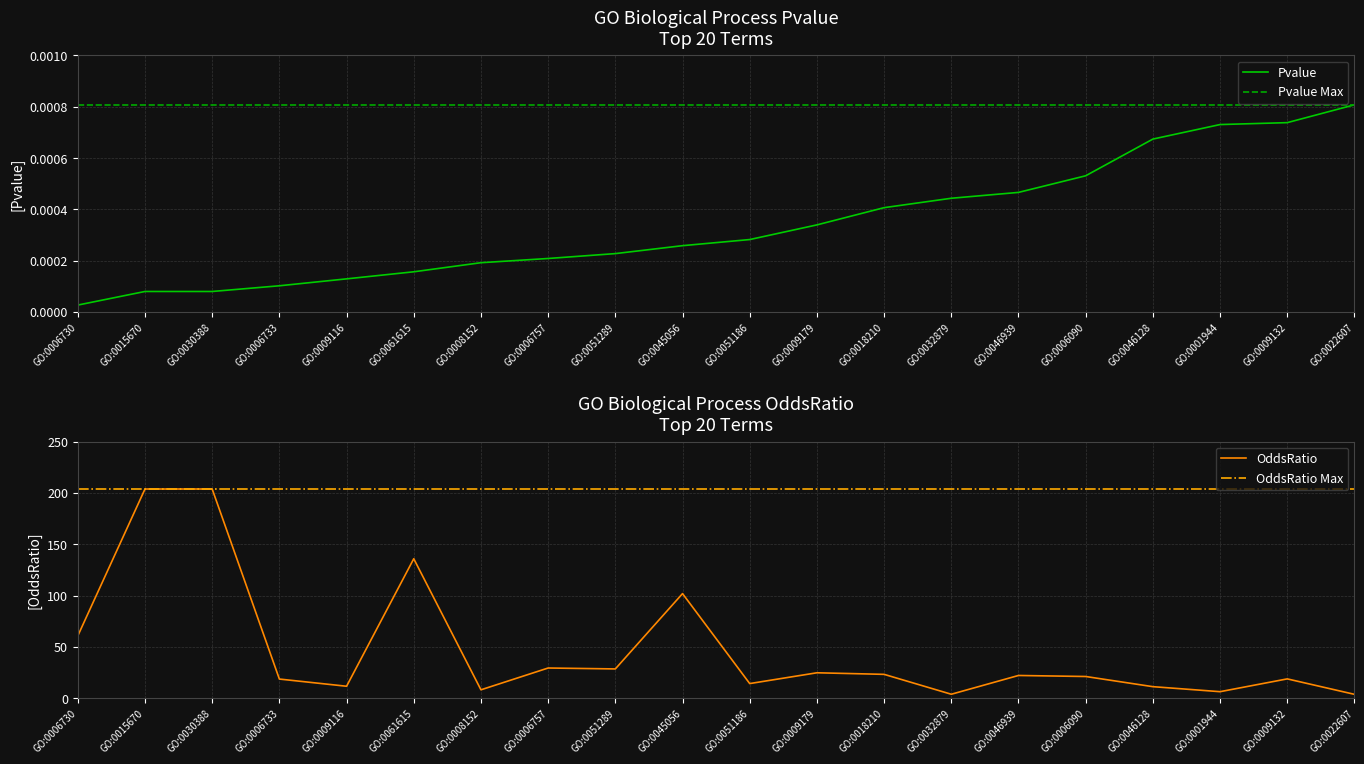

True or false: OddsRatio and Pvalue intersect in this chart.

False